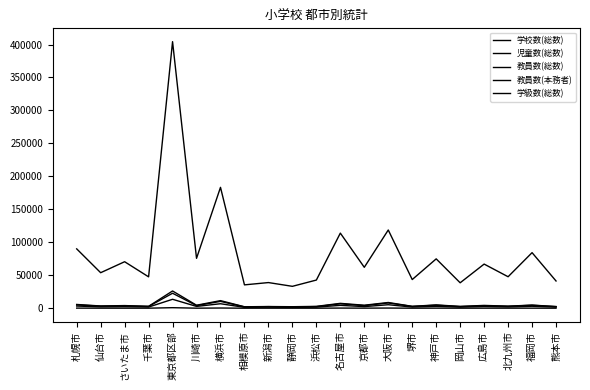

How many lines are shown in the chart?

5